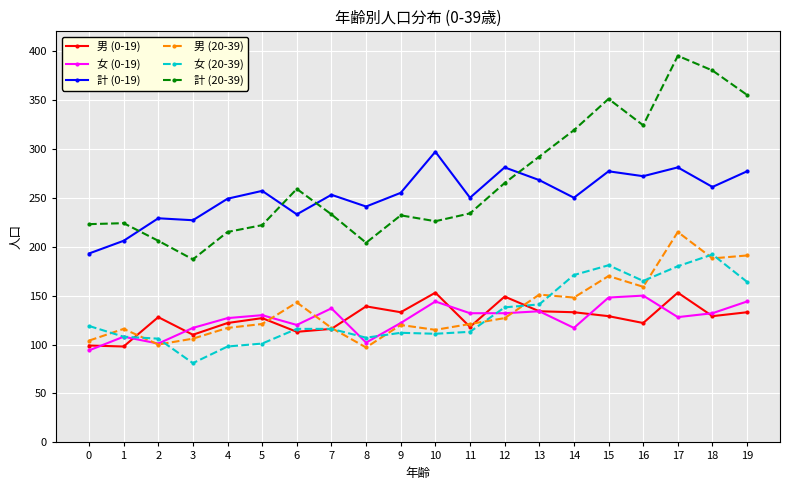

Where is the first local minimum for 計 (20-39)?

3